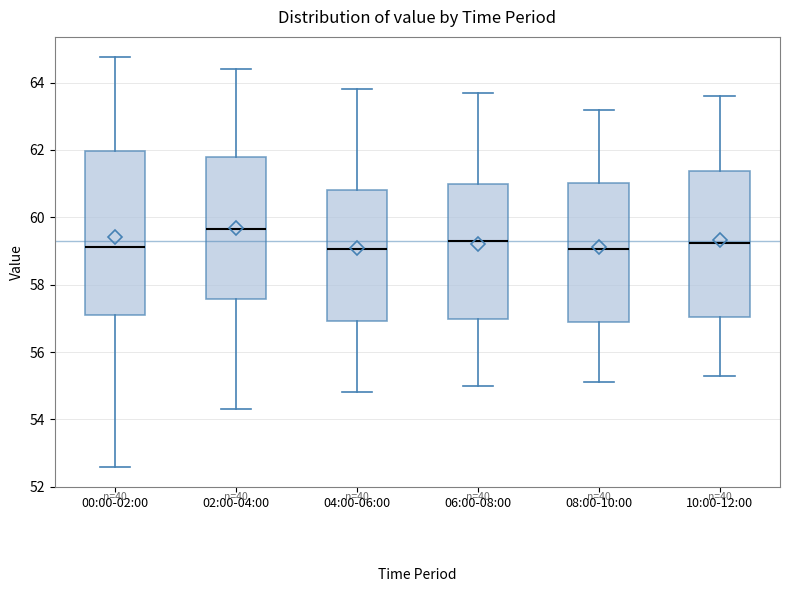

Which box is the tallest, from its lower edge to its upper edge?

00:00-02:00